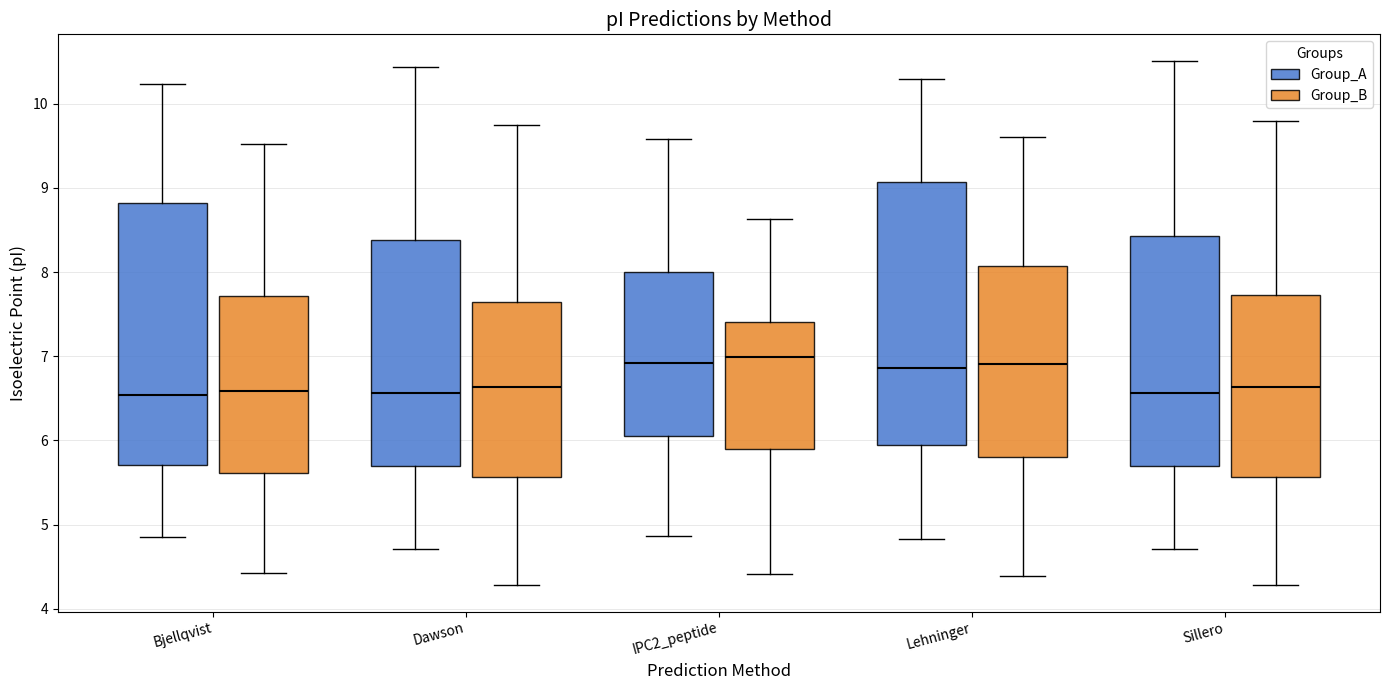

Reading left to right, transcribe this box plot: for each box, give where its median line is, the range the box spans, and where its two whiskers end, as read against the y-axis. The values are not printed on the chart, so give them approximately, as read against the axis.

Bjellqvist (Group_A): median 6.5, box 5.7 to 8.8, whiskers 4.9 to 10.2
Bjellqvist (Group_B): median 6.6, box 5.6 to 7.7, whiskers 4.4 to 9.5
Dawson (Group_A): median 6.6, box 5.7 to 8.4, whiskers 4.7 to 10.4
Dawson (Group_B): median 6.6, box 5.6 to 7.6, whiskers 4.3 to 9.8
IPC2_peptide (Group_A): median 6.9, box 6.1 to 8.0, whiskers 4.9 to 9.6
IPC2_peptide (Group_B): median 7.0, box 5.9 to 7.4, whiskers 4.4 to 8.6
Lehninger (Group_A): median 6.9, box 5.9 to 9.1, whiskers 4.8 to 10.3
Lehninger (Group_B): median 6.9, box 5.8 to 8.1, whiskers 4.4 to 9.6
Sillero (Group_A): median 6.6, box 5.7 to 8.4, whiskers 4.7 to 10.5
Sillero (Group_B): median 6.6, box 5.6 to 7.7, whiskers 4.3 to 9.8